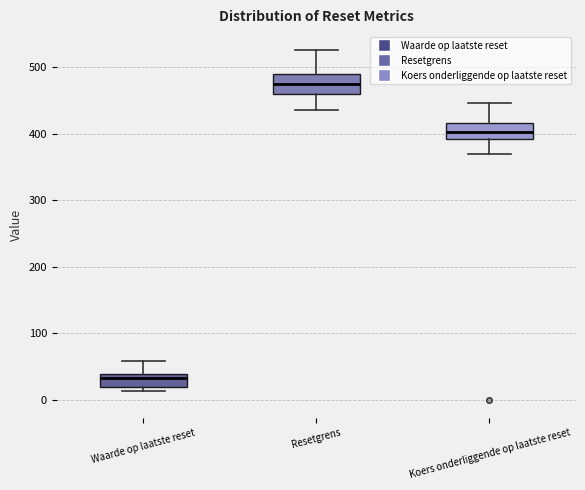

Which box's median line is the lowest?

Waarde op laatste reset